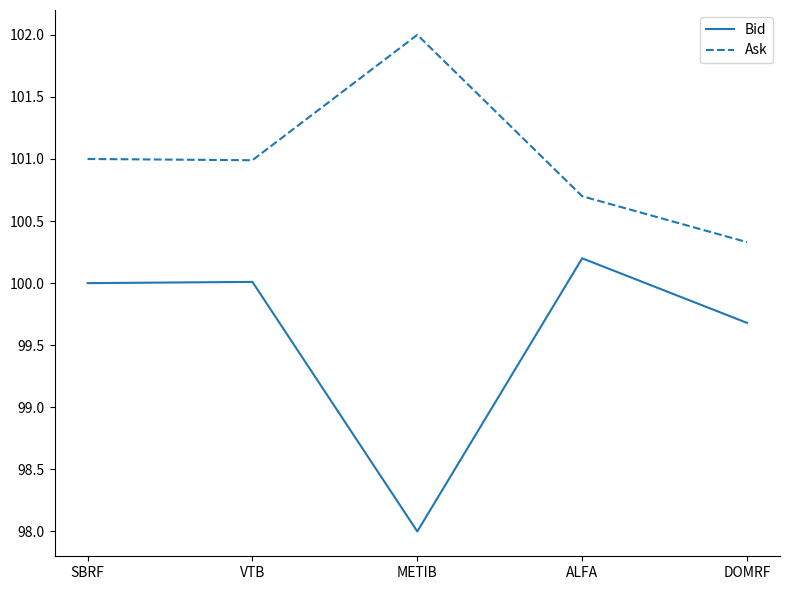

Which label corresponds to the smallest value in the chart?

METIB